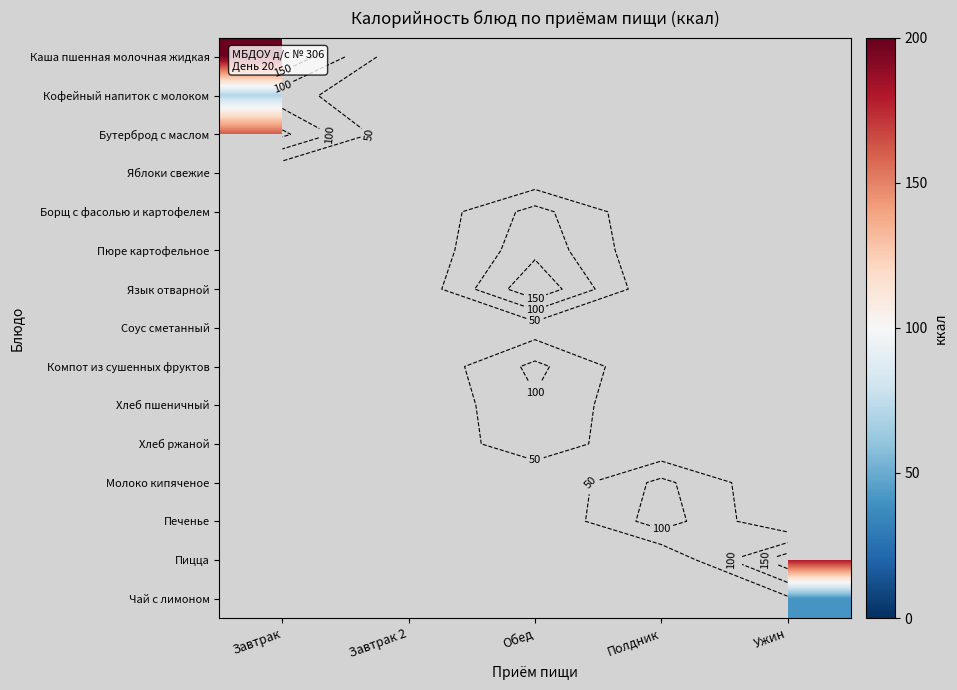

The value of Каша пшенная молочная жидкая at Завтрак is 198.0. True or false?

True